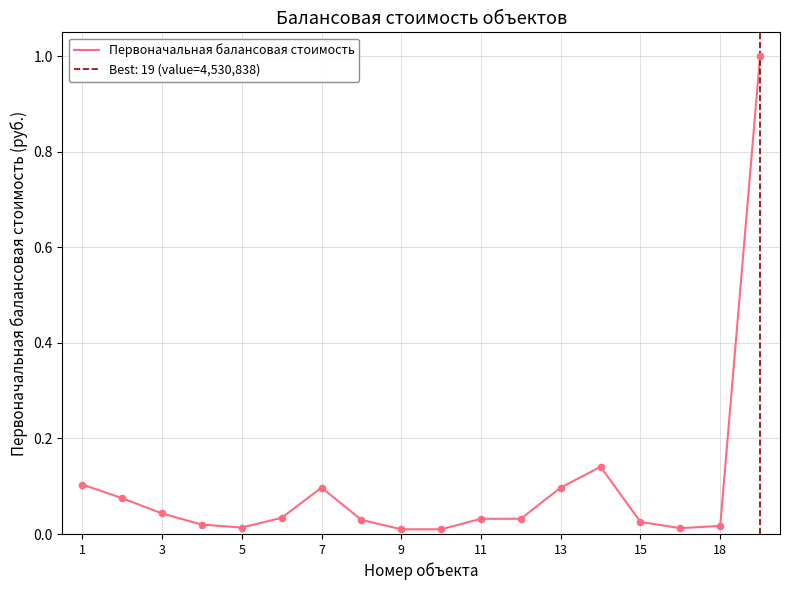

What is the difference between the maximum and minimum values?

1.0